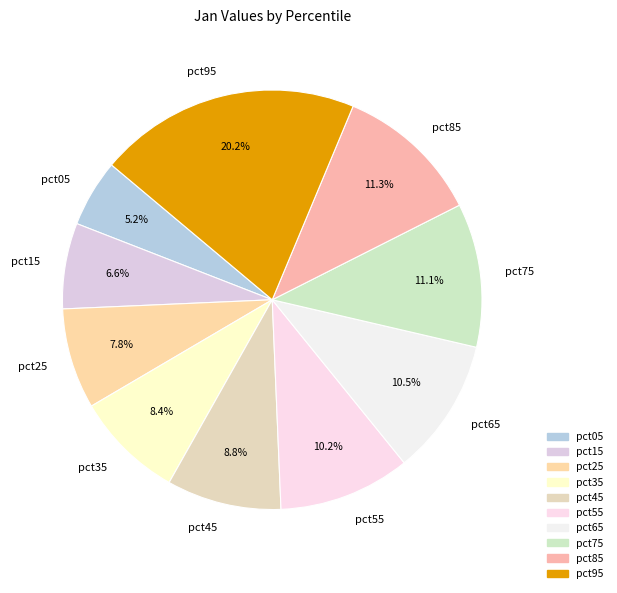

The pct85 slice represents 11% of the pie. True or false?

True